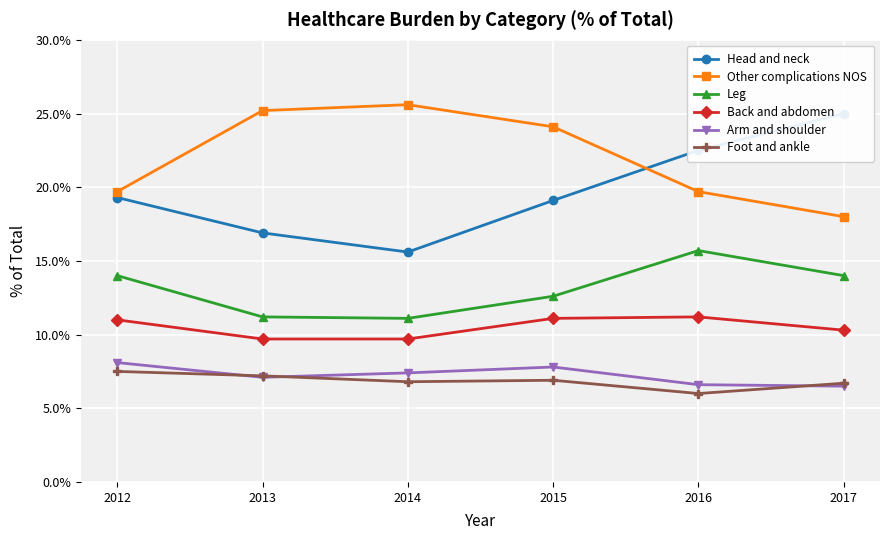

Where is the first local maximum for Back and abdomen?

2016